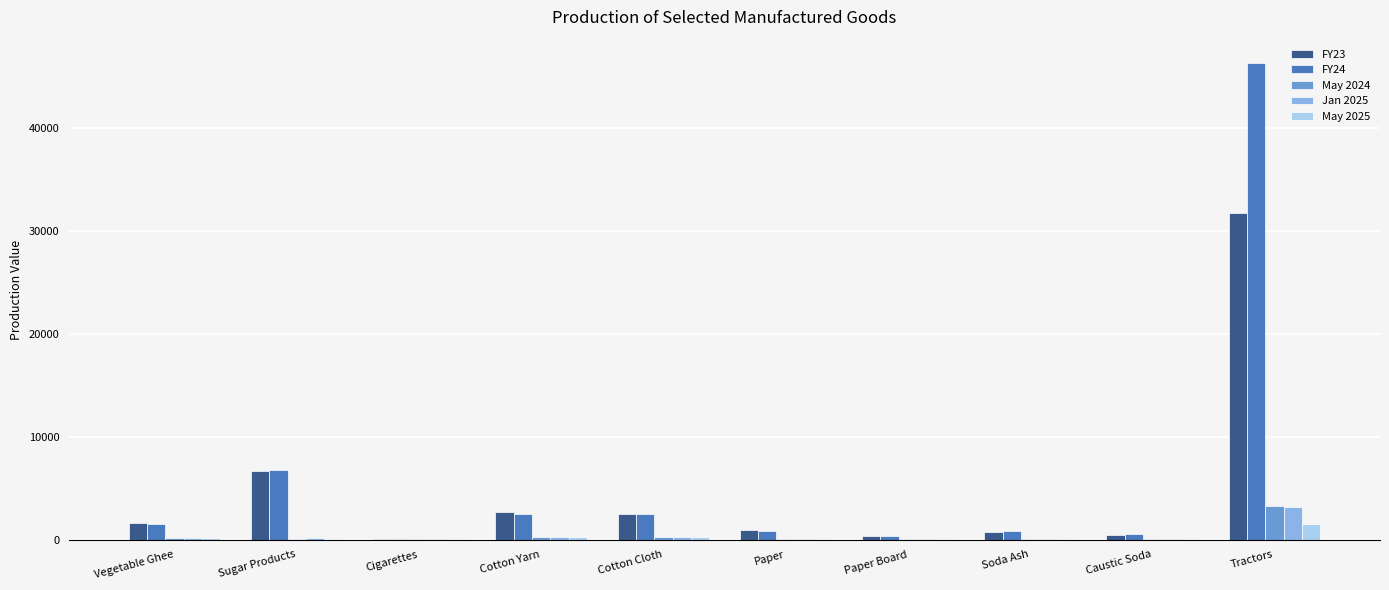

Which label corresponds to the largest value in the chart?

Tractors